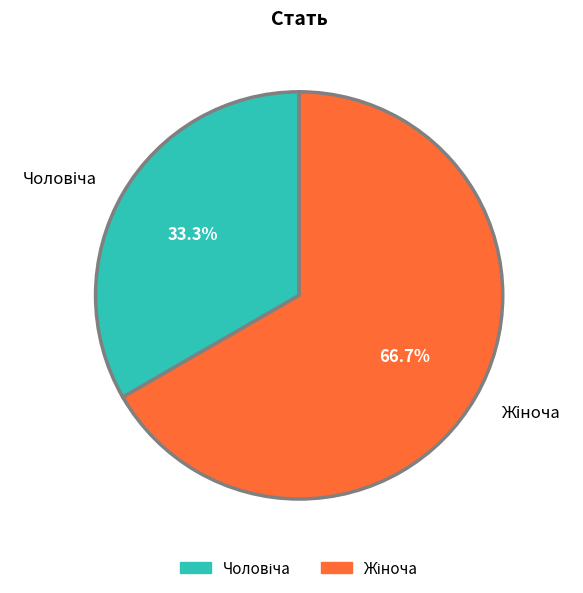

Is there a majority slice in this chart?

Yes